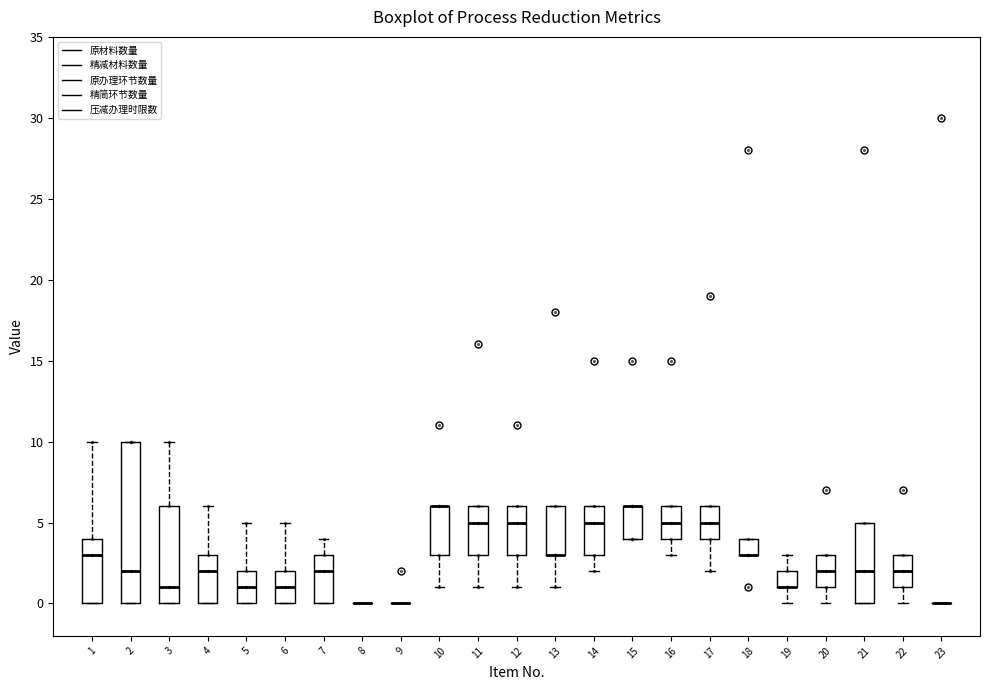

Reading left to right, read every box against the y-axis: the position of its median line, the range the box covers, and the ends of its whiskers. The values are not printed on the chart, so give them approximately, as read against the axis.

1: median 3, box 0 to 4, whiskers 0 to 10
2: median 2, box 0 to 10, whiskers 0 to 10
3: median 1, box 0 to 6, whiskers 0 to 10
4: median 2, box 0 to 3, whiskers 0 to 6
5: median 1, box 0 to 2, whiskers 0 to 5
6: median 1, box 0 to 2, whiskers 0 to 5
7: median 2, box 0 to 3, whiskers 0 to 4
8: box collapsed to a line at 0, whiskers 0 to 0
9: box collapsed to a line at 0, whiskers 0 to 0
10: median 6 (drawn on the box's upper edge), box 3 to 6, whiskers 1 to 6
11: median 5, box 3 to 6, whiskers 1 to 6
12: median 5, box 3 to 6, whiskers 1 to 6
13: median 3 (drawn on the box's lower edge), box 3 to 6, whiskers 1 to 6
14: median 5, box 3 to 6, whiskers 2 to 6
15: median 6 (drawn on the box's upper edge), box 4 to 6, whiskers 4 to 6
16: median 5, box 4 to 6, whiskers 3 to 6
17: median 5, box 4 to 6, whiskers 2 to 6
18: median 3 (drawn on the box's lower edge), box 3 to 4, whiskers 3 to 4
19: median 1 (drawn on the box's lower edge), box 1 to 2, whiskers 0 to 3
20: median 2, box 1 to 3, whiskers 0 to 3
21: median 2, box 0 to 5, whiskers 0 to 5
22: median 2, box 1 to 3, whiskers 0 to 3
23: box collapsed to a line at 0, whiskers 0 to 0